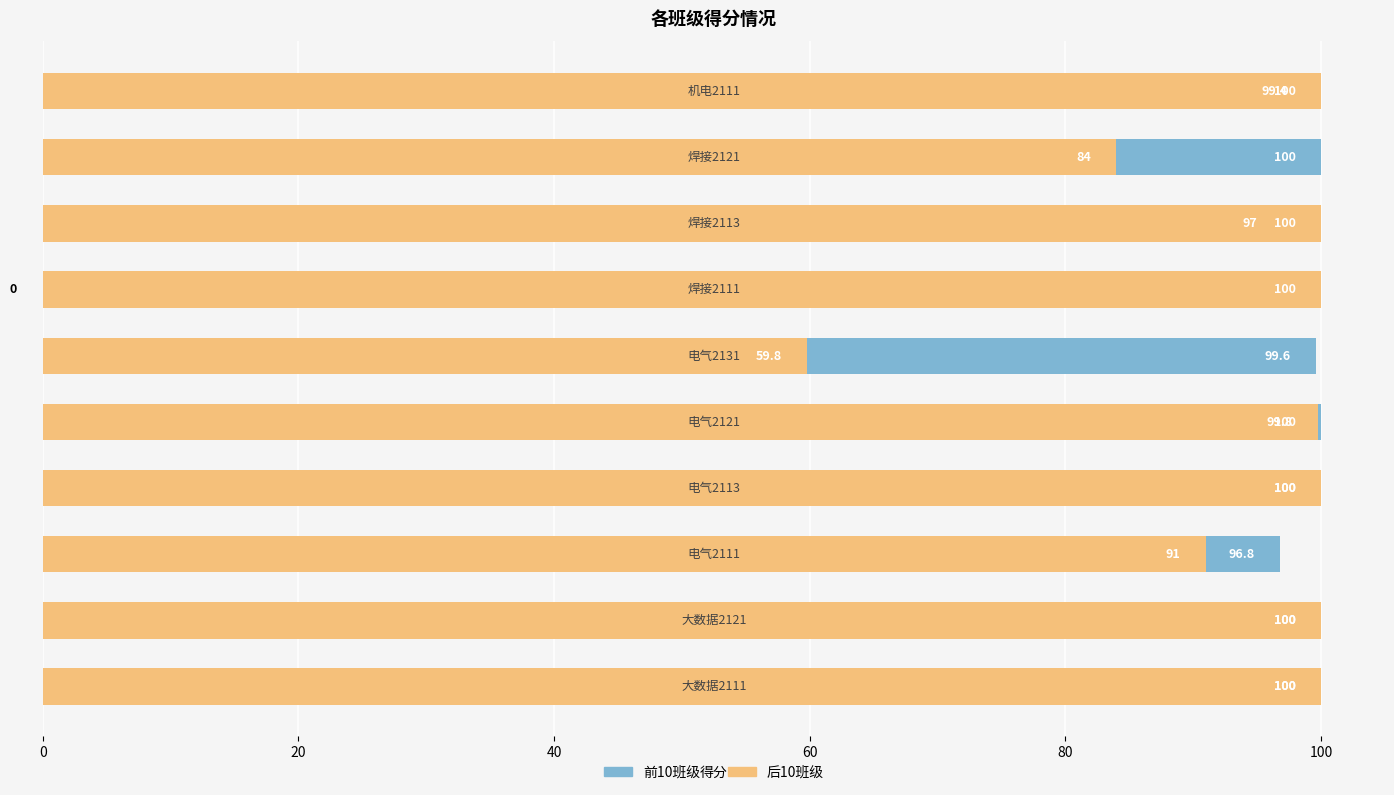

What is the average value of the 2121/2131班（橙） series?

93.5